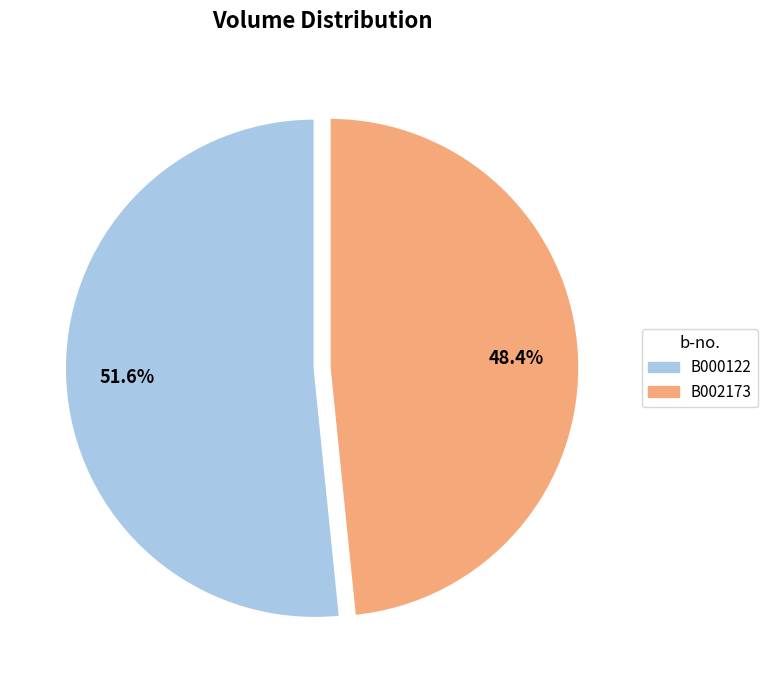

Count the number of slices in the pie.

2